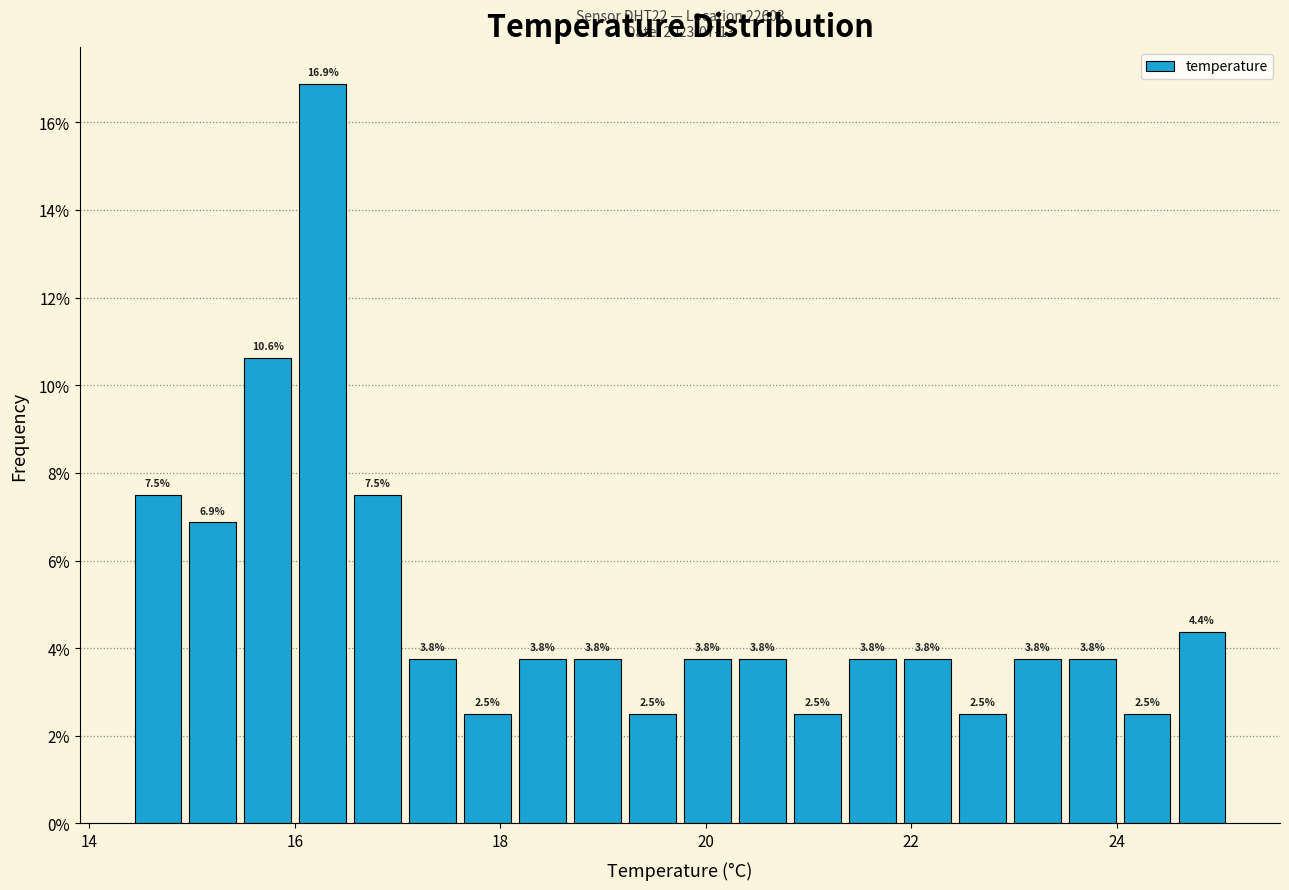

Read against the x-axis, roughly where is the centre of the tallest bar?

16.2